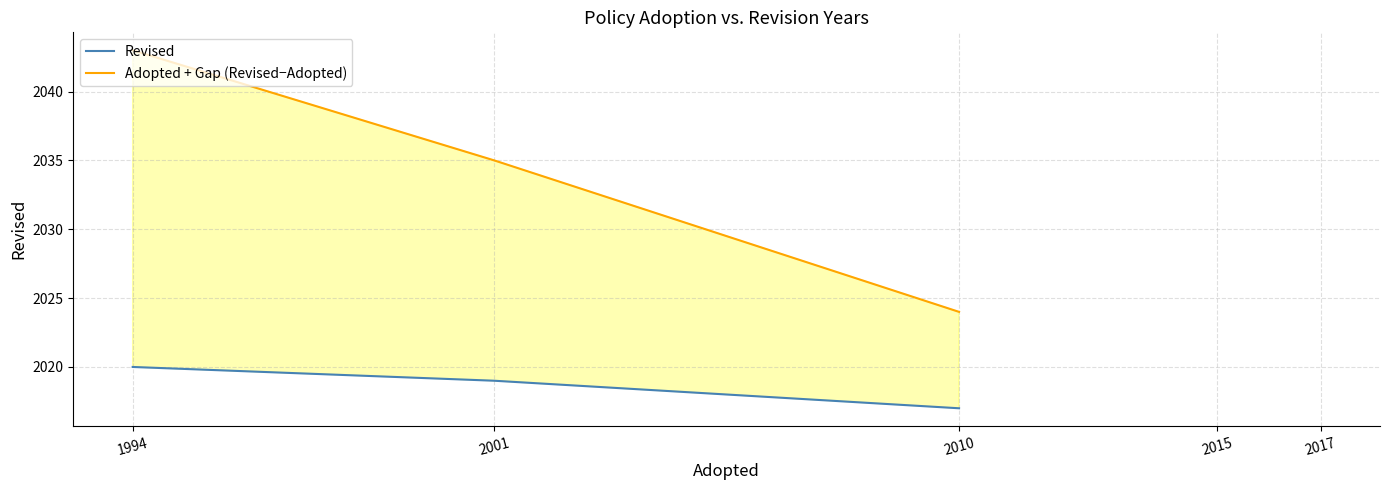

What are all the series names shown in the legend?

Revised, Adopted + Gap (Revised−Adopted)